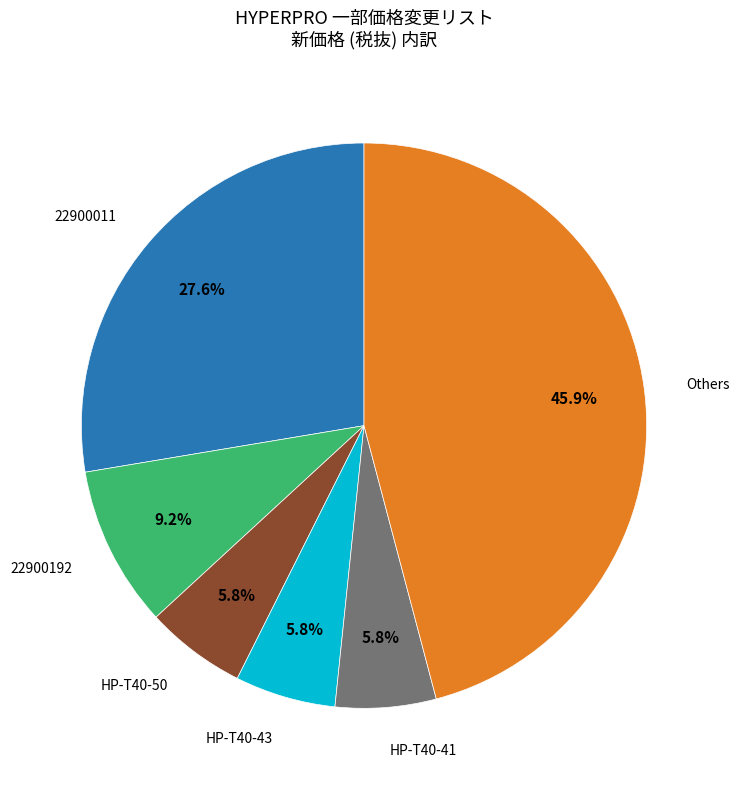

Does HP-T40-50 account for over 50% of the chart?

No